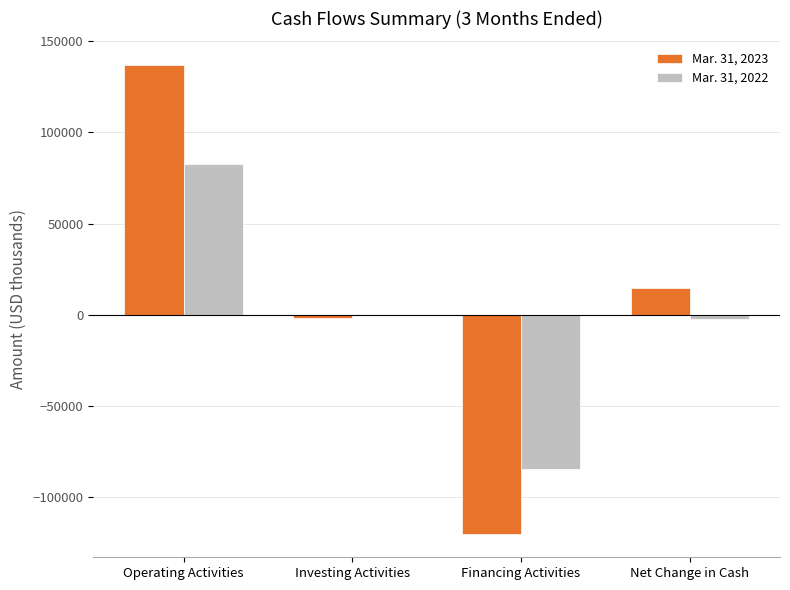

Reading left to right, list all the values displayed in this chart.

Mar. 31, 2023: Operating Activities=137155	Investing Activities=-1954	Financing Activities=-120358	Net Change in Cash=14843
Mar. 31, 2022: Operating Activities=82576	Investing Activities=-96	Financing Activities=-84703	Net Change in Cash=-2223